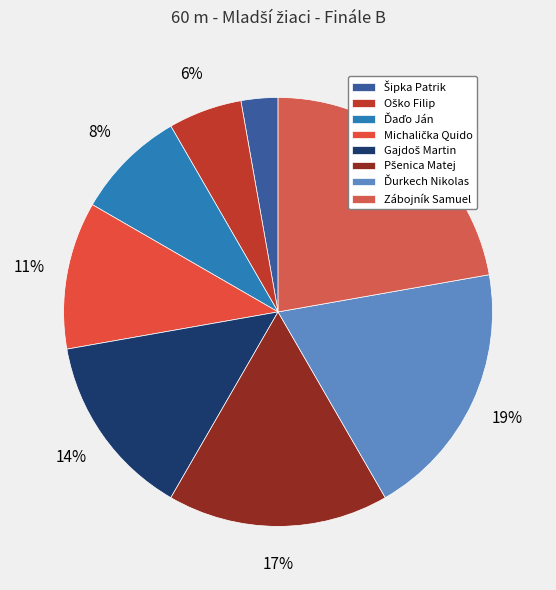

How many slices are in this pie chart?

8